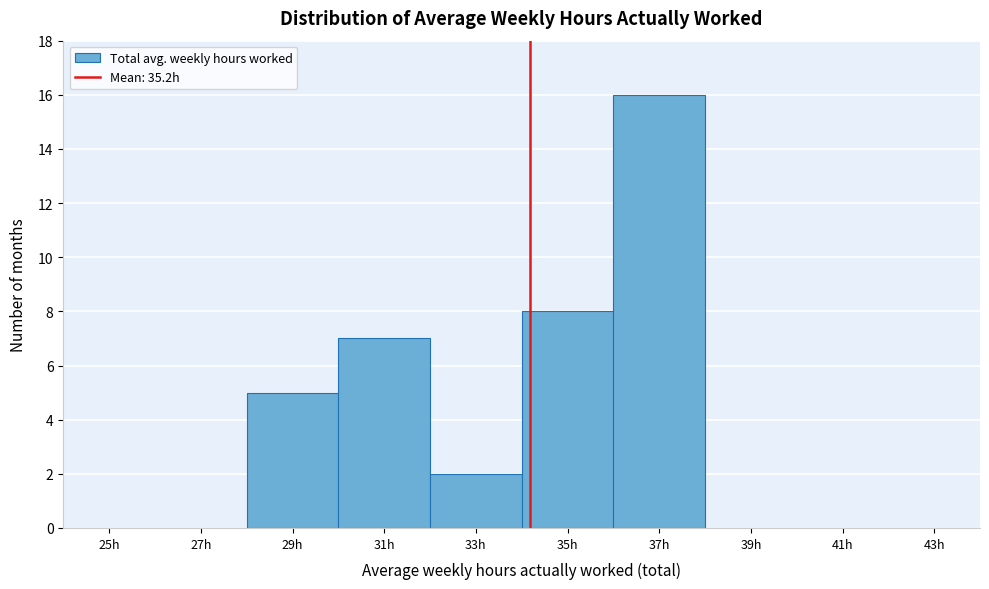

Reading right to left, transcribe all the data shown in this chart.

43h=0	41h=0	39h=0	37h=16	35h=8	33h=2	31h=7	29h=5	27h=0	25h=0